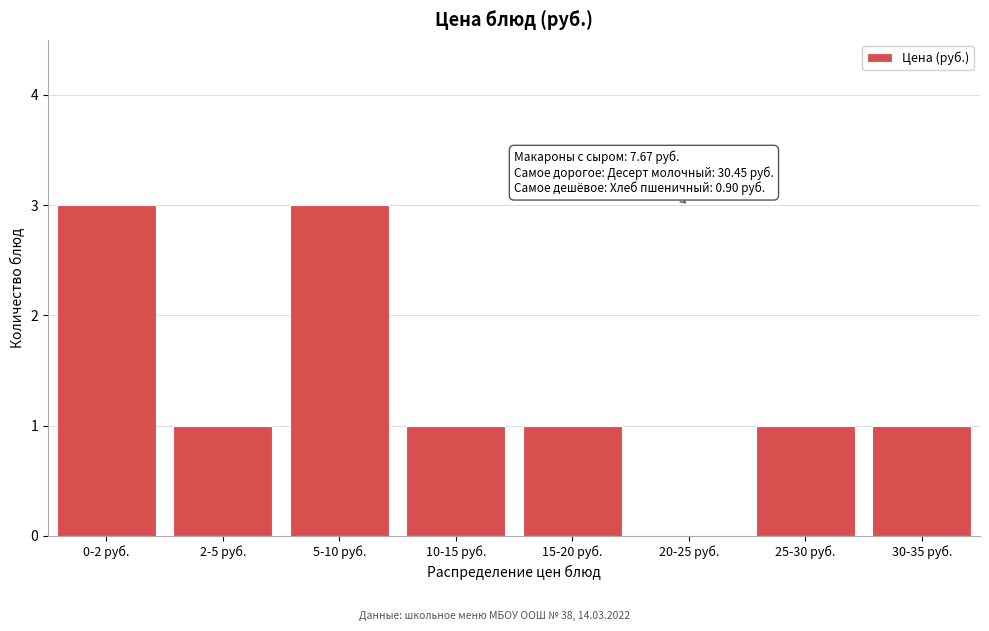

Reading left to right, what are all the values shown in this chart?

0-2 руб.=3	2-5 руб.=1	5-10 руб.=3	10-15 руб.=1	15-20 руб.=1	20-25 руб.=0	25-30 руб.=1	30-35 руб.=1